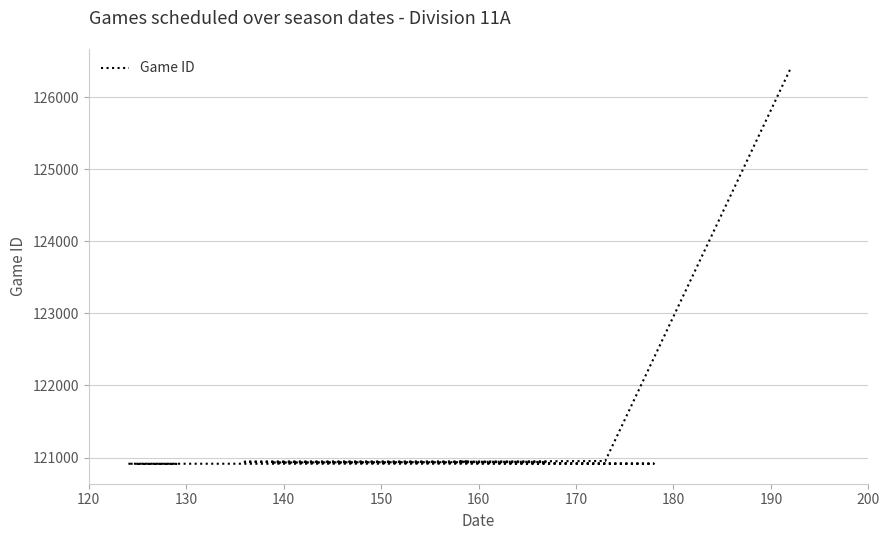

What is the greatest value displayed?

126393